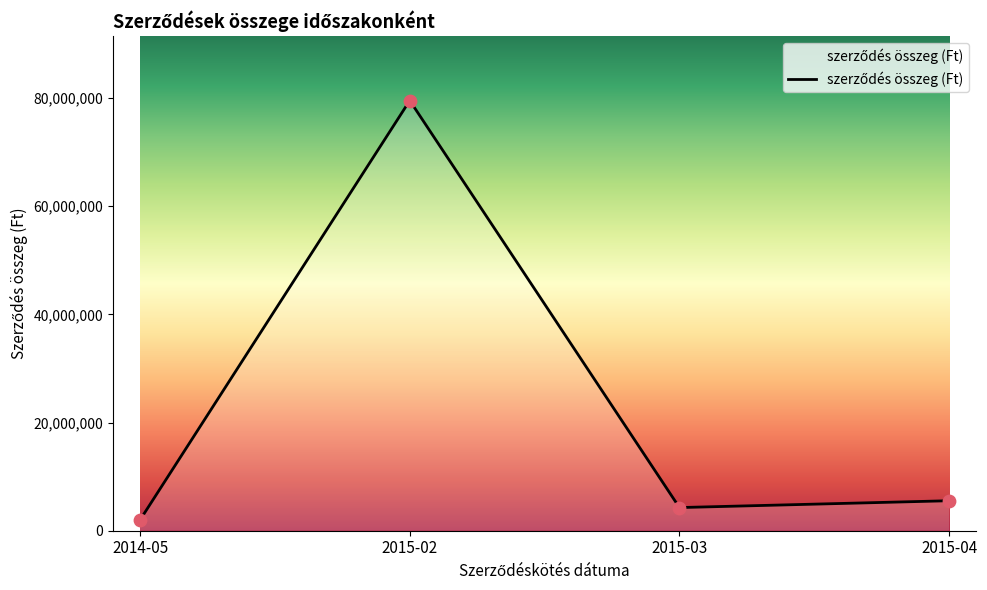

What is the change in value from 2014-05 to 2015-02?

+77521000